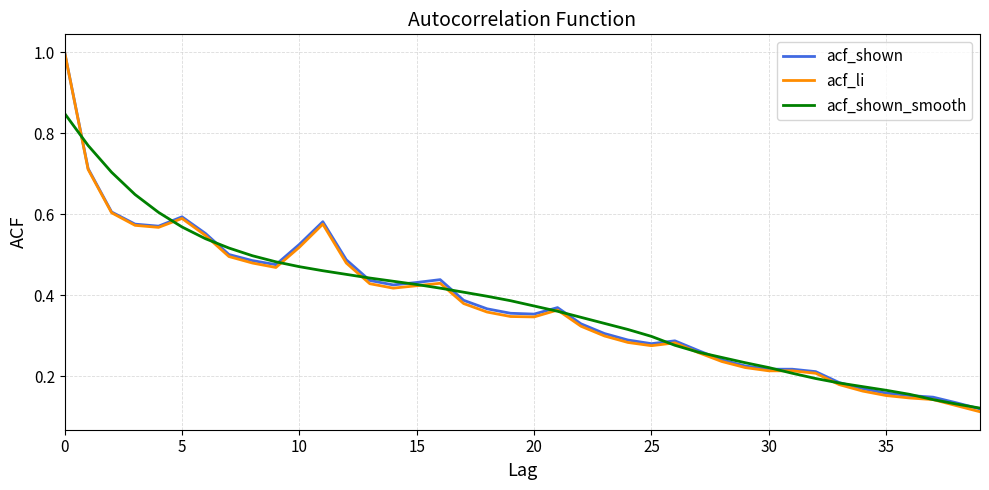

How many series are shown in this chart?

3